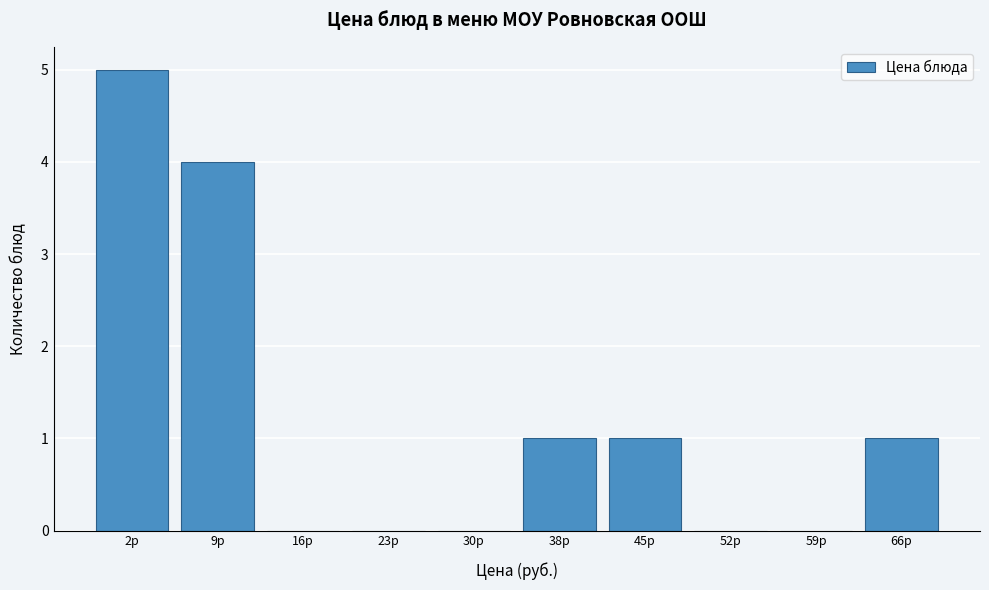

Reading left to right, transcribe all the data shown in this chart.

2р=5	9р=4	16р=0	23р=0	30р=0	38р=1	45р=1	52р=0	59р=0	66р=1